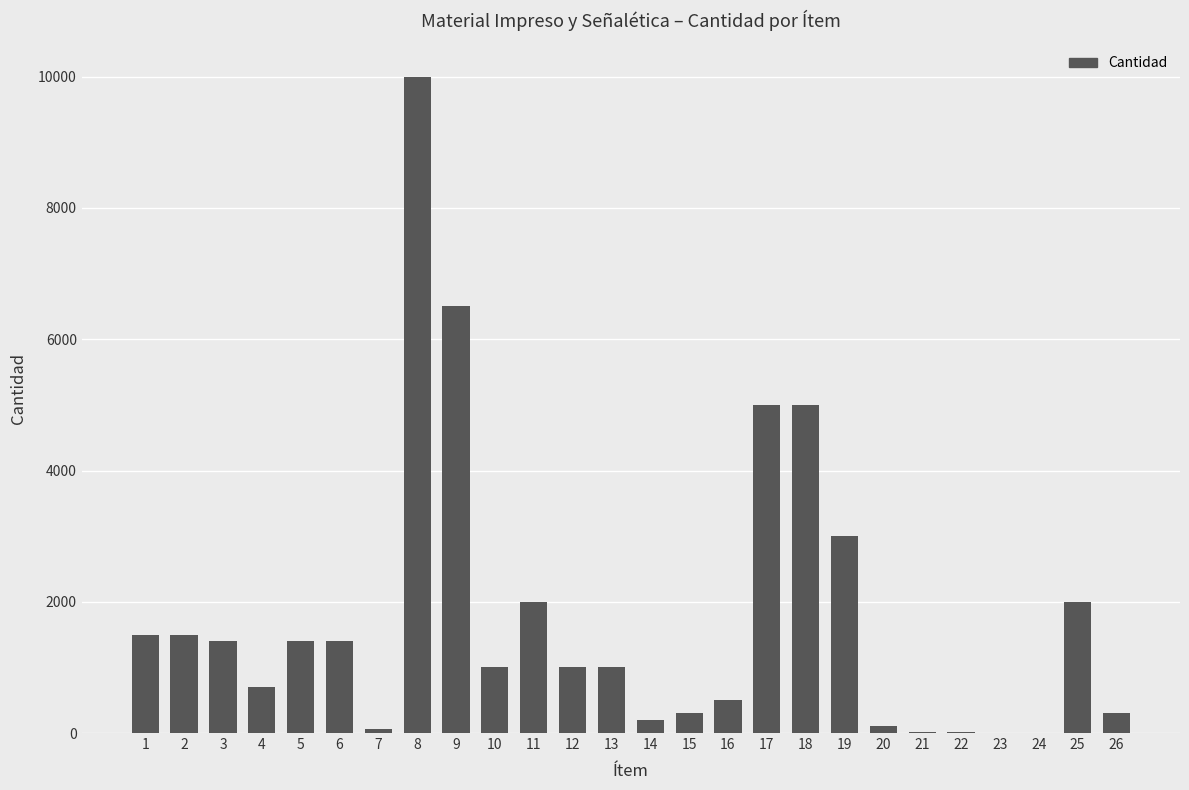

What is the maximum value shown in the chart?

10000